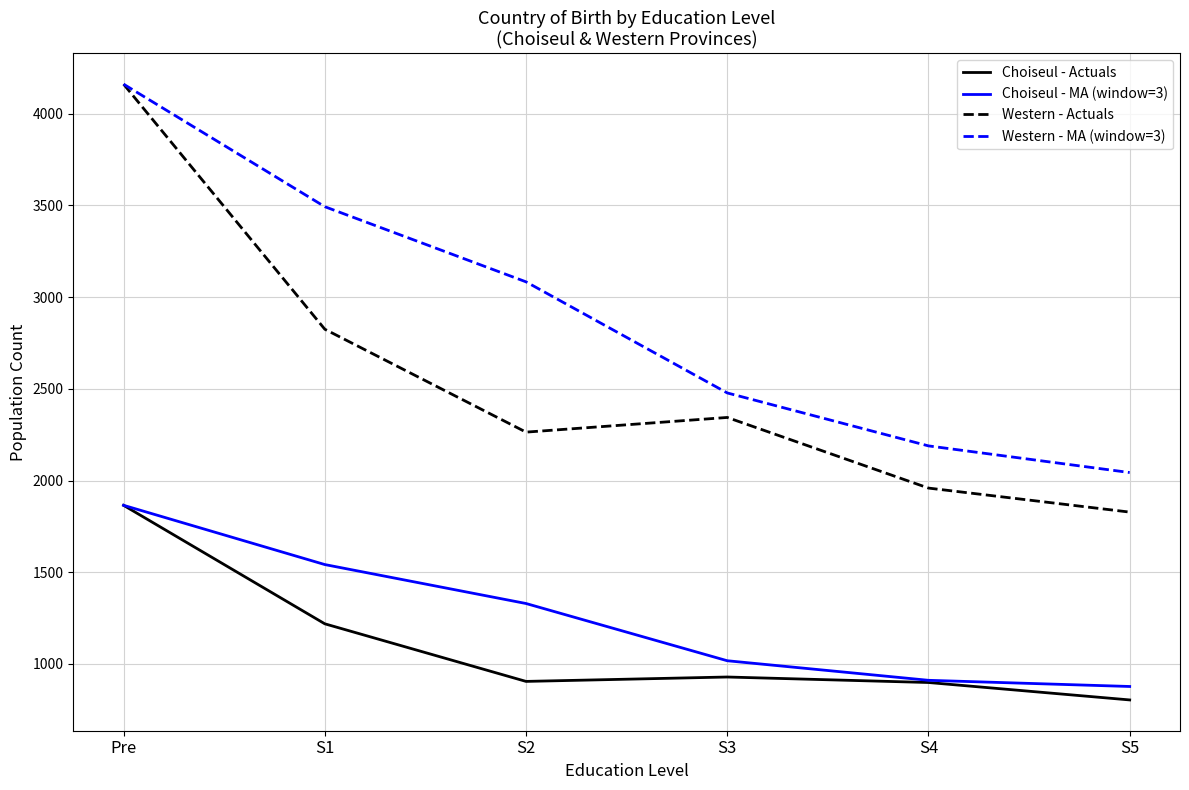

At which category is the sum across all series the highest?

Pre